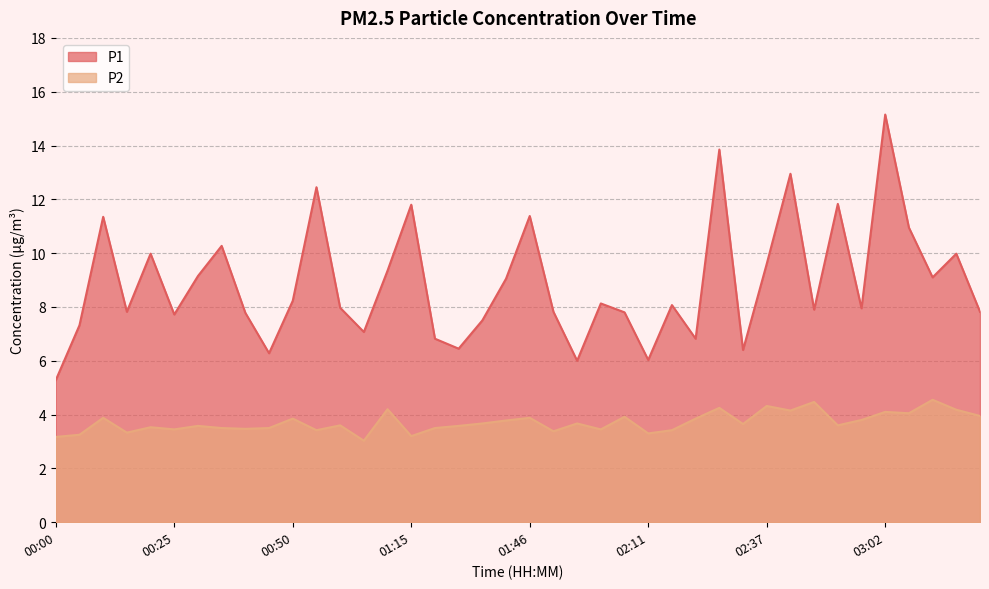

What are all the series names shown in the legend?

P1, P2